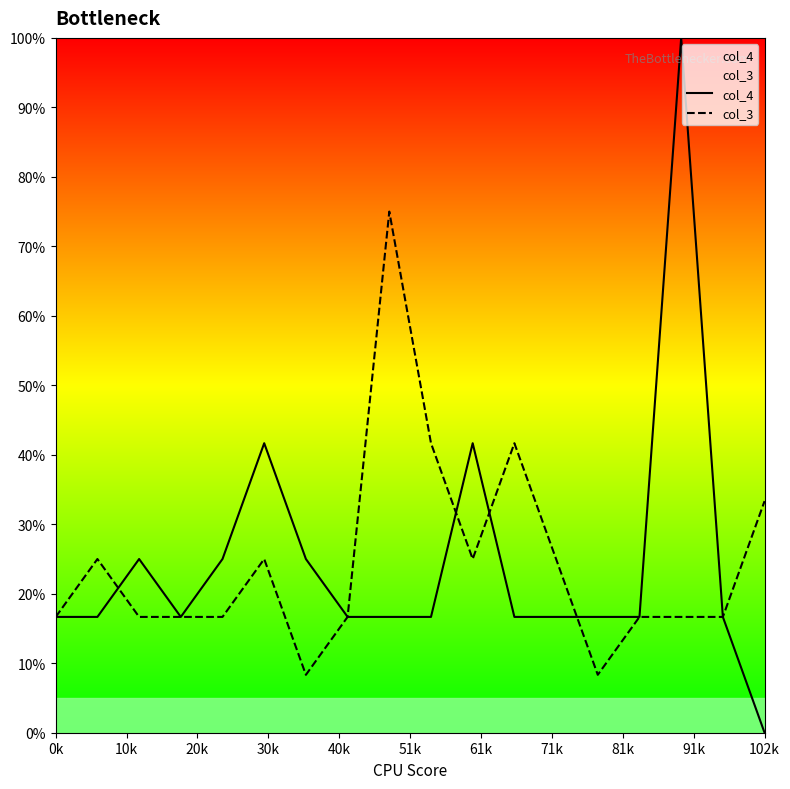

At which category is the sum across all series the highest?

15